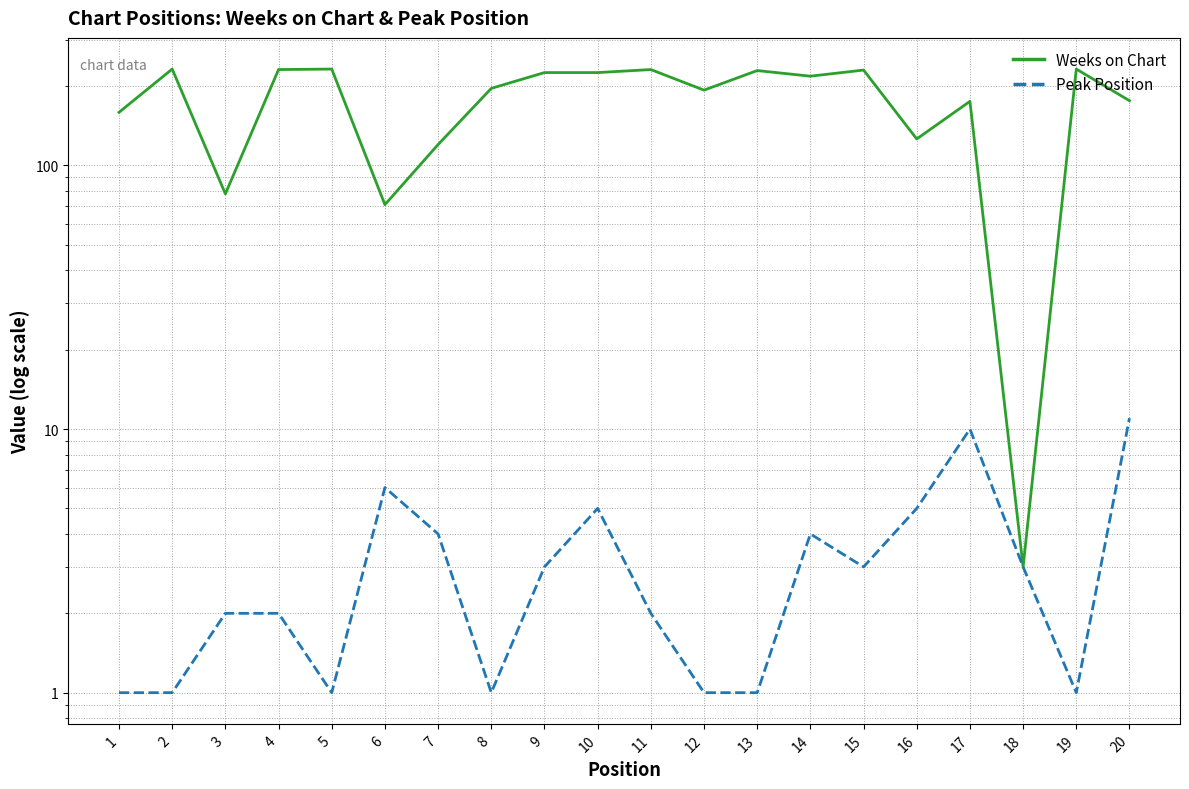

What is the sum of the Weeks on Chart values at 16 and 5?

358